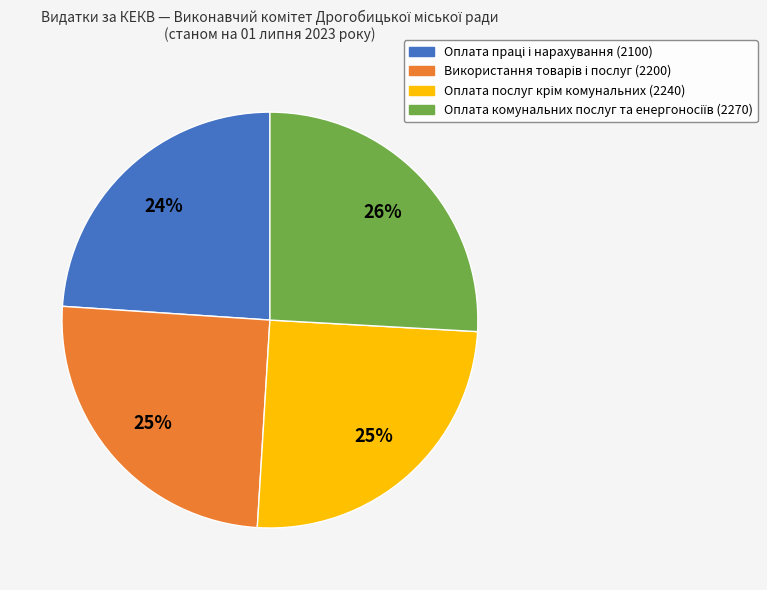

To the nearest percent, what is the average slice percentage?

25%